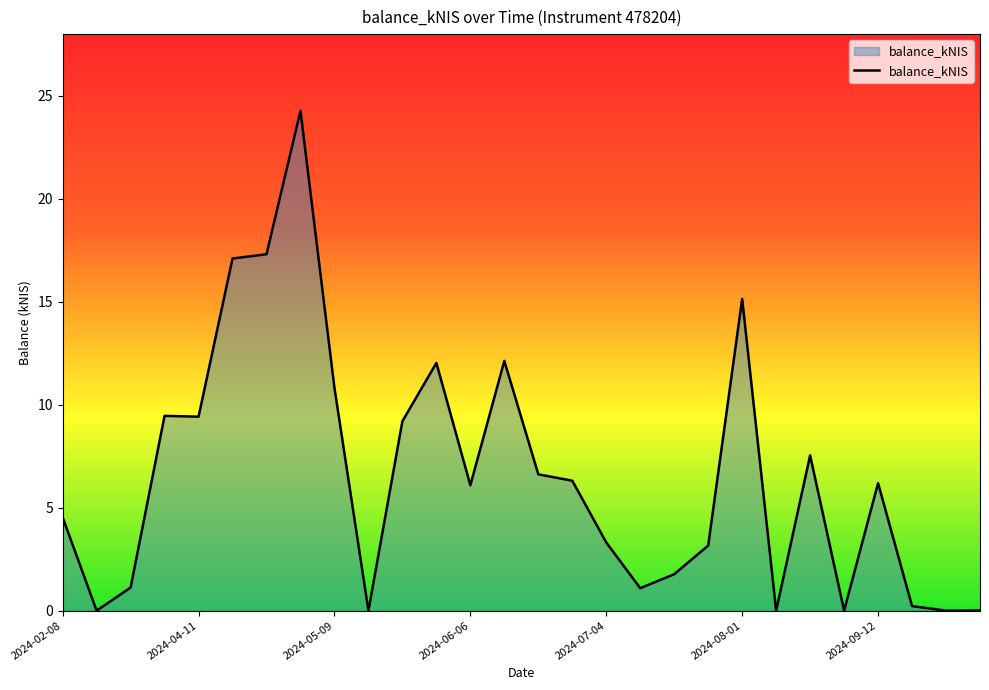

What is the difference between the maximum and minimum values?

24.3